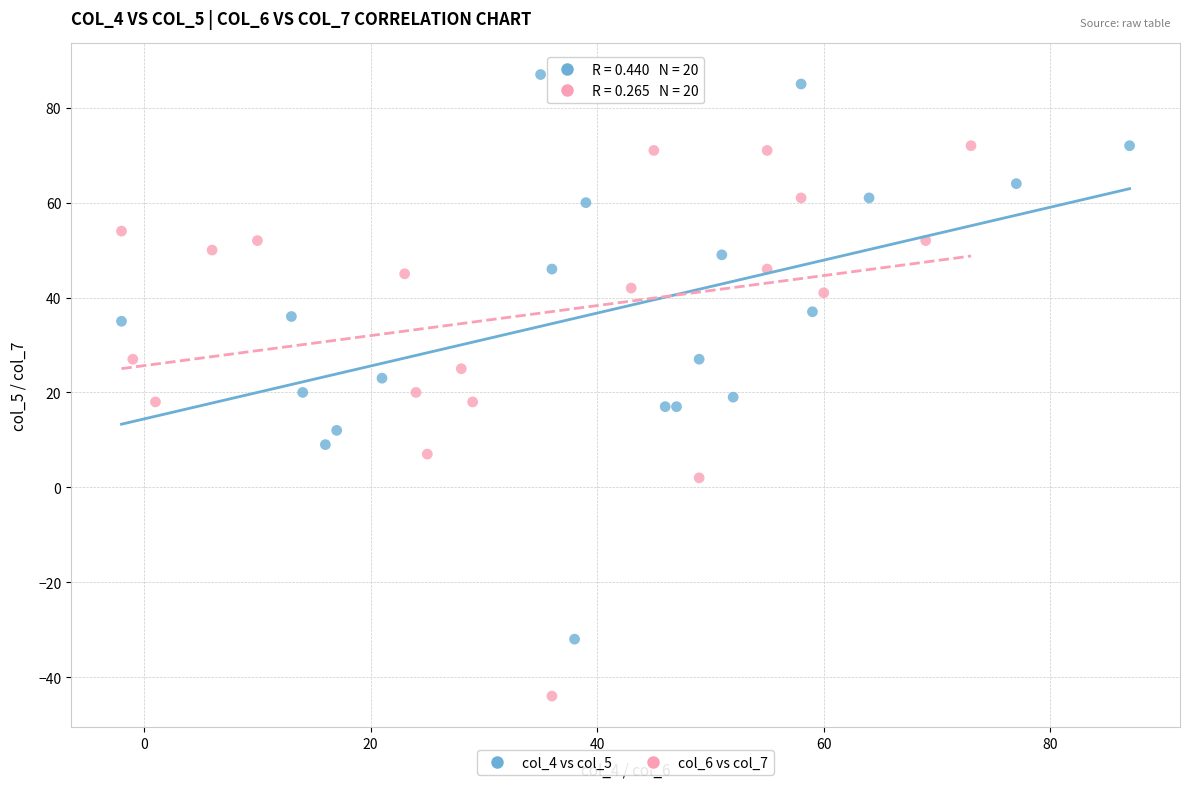

What are all the series names shown in the legend?

col_4 vs col_5, col_6 vs col_7